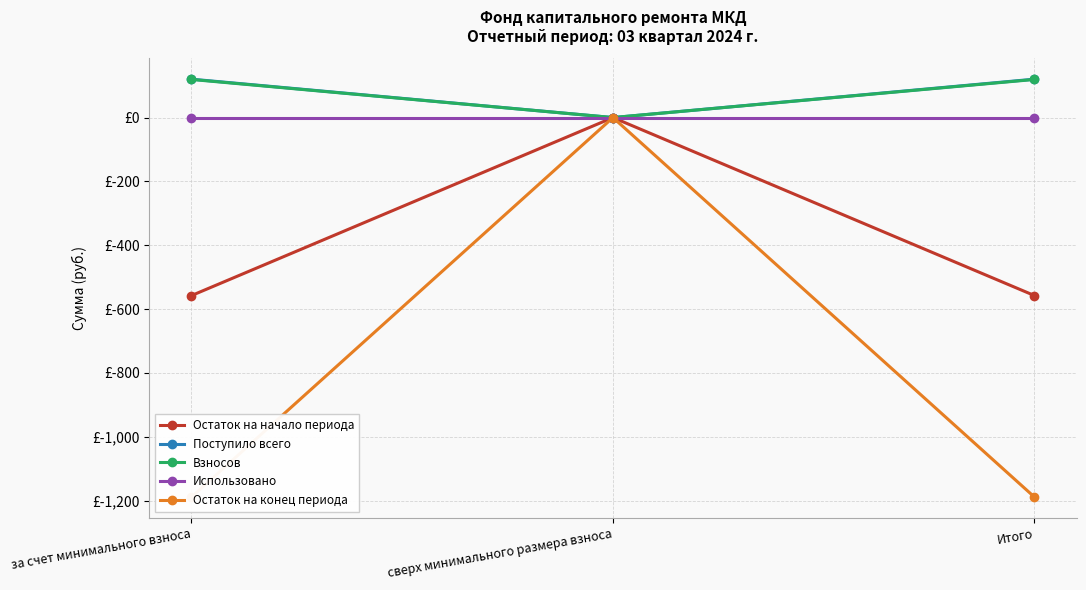

What position from the right is Итого?

1